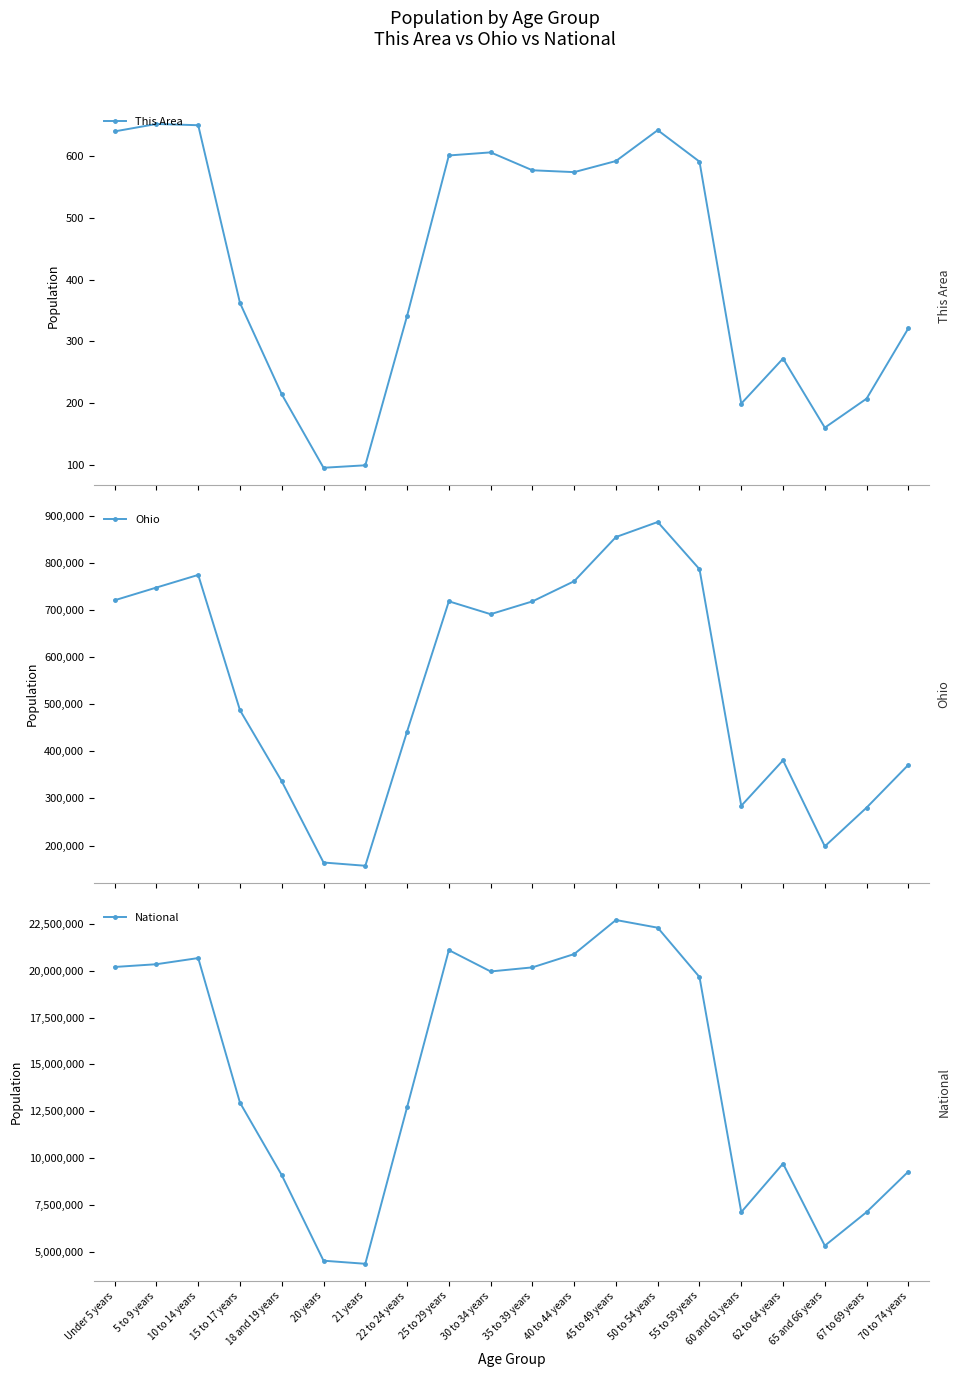

What value does the This Area series have at 62 to 64 years, to the nearest 10?

270